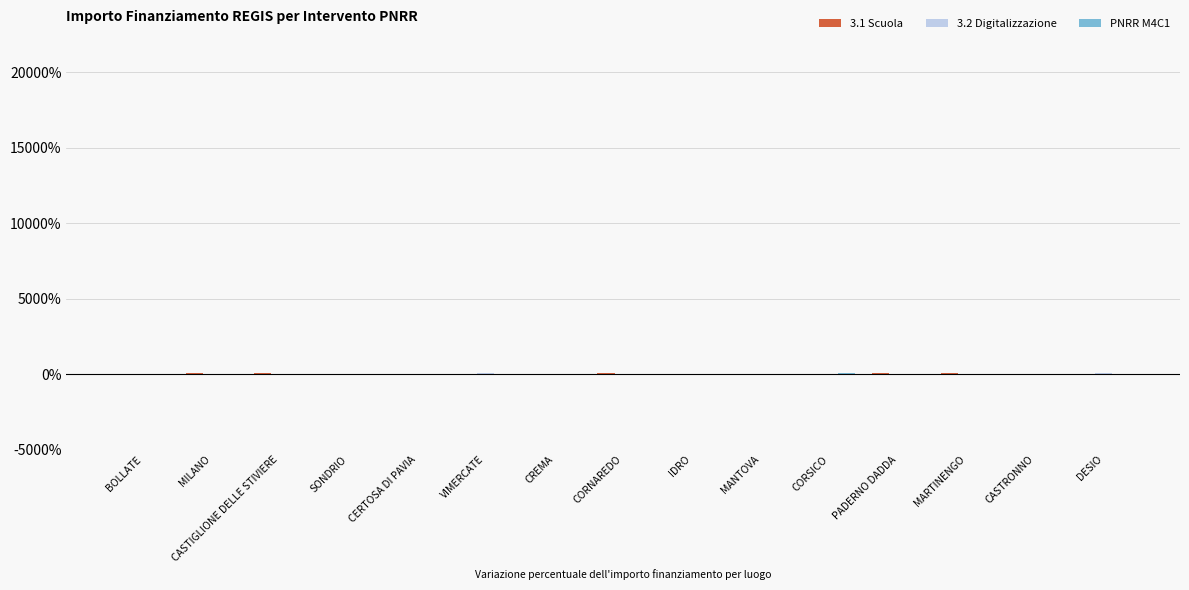

Which series has the largest range (max minus min)?

3.1 Scuola